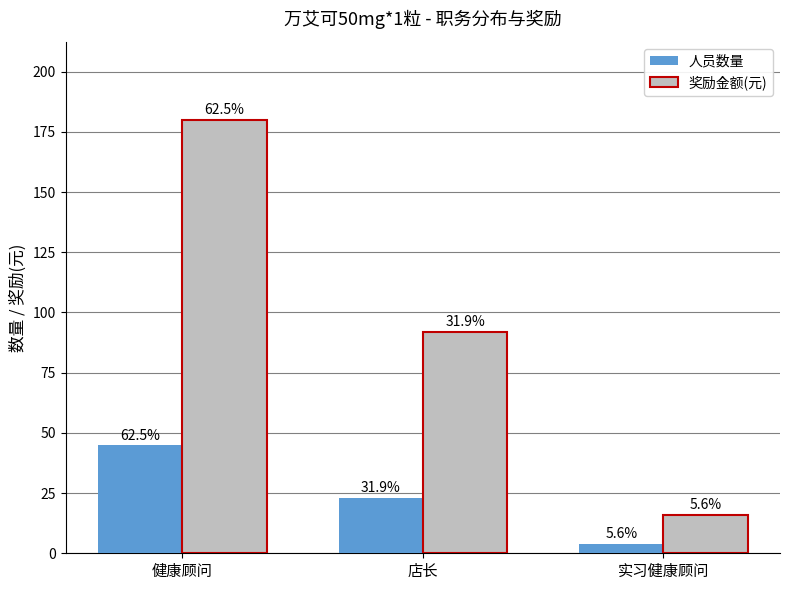

At which label does 人员数量 first exceed 23?

健康顾问